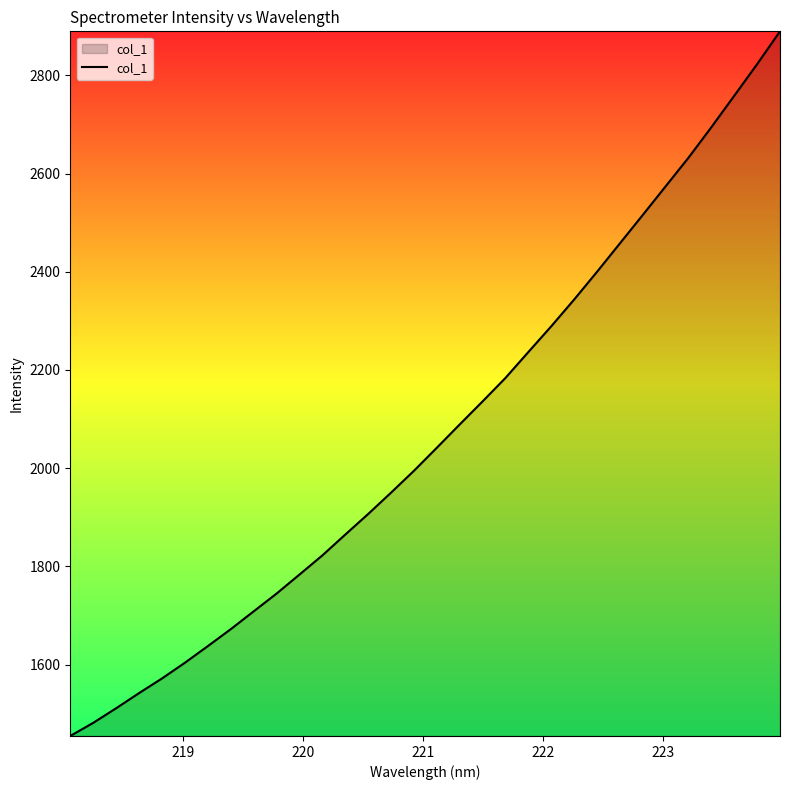

What is the difference between the second highest and second lowest values?

1341.5